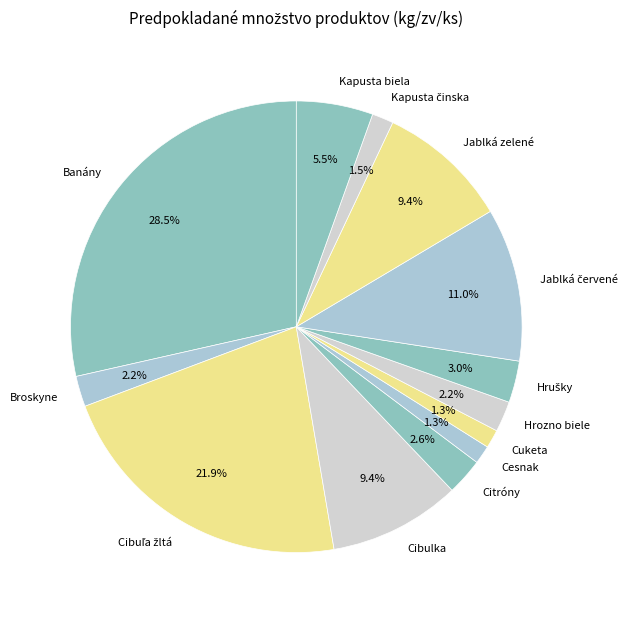

What is the largest slice in the pie chart?

Banány